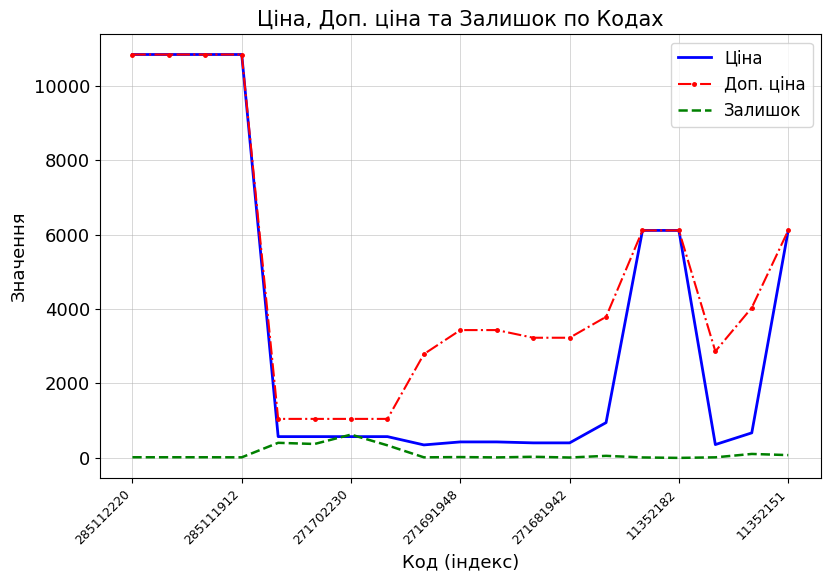

Which series has the widest spread of values?

Ціна